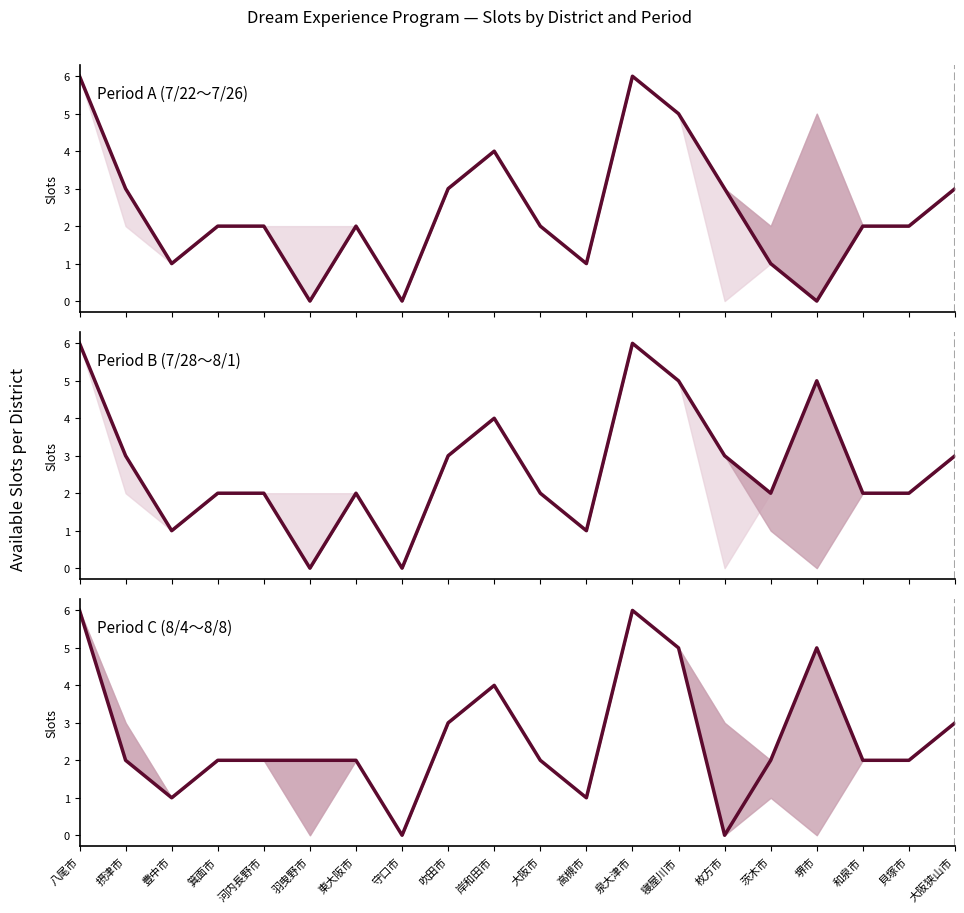

Count the Period A (7/22～7/26) values in the range 1 to 3.

13